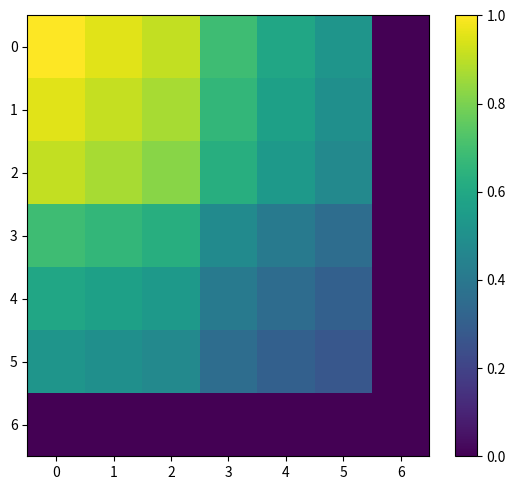

How many data points does each series have?

7